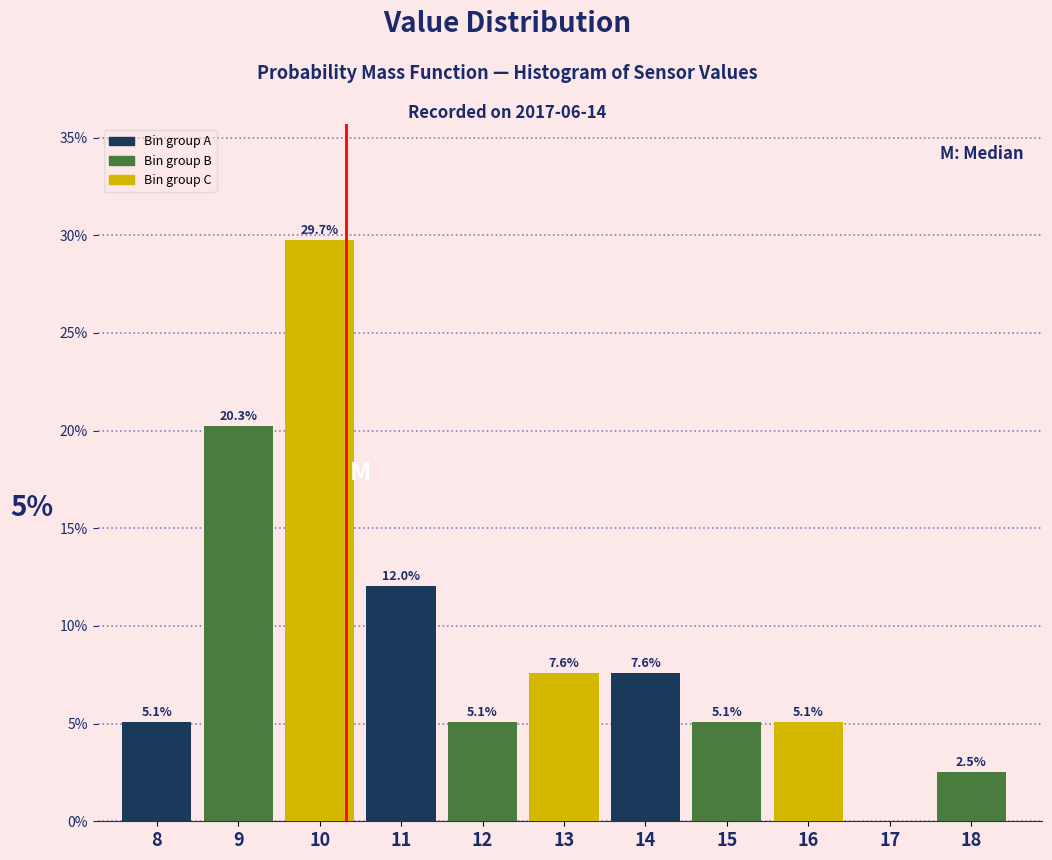

Reading right to left, what are all the values shown in this chart?

18=2.5	17=0.0	16=5.1	15=5.1	14=7.6	13=7.6	12=5.1	11=12.0	10=29.7	9=20.3	8=5.1